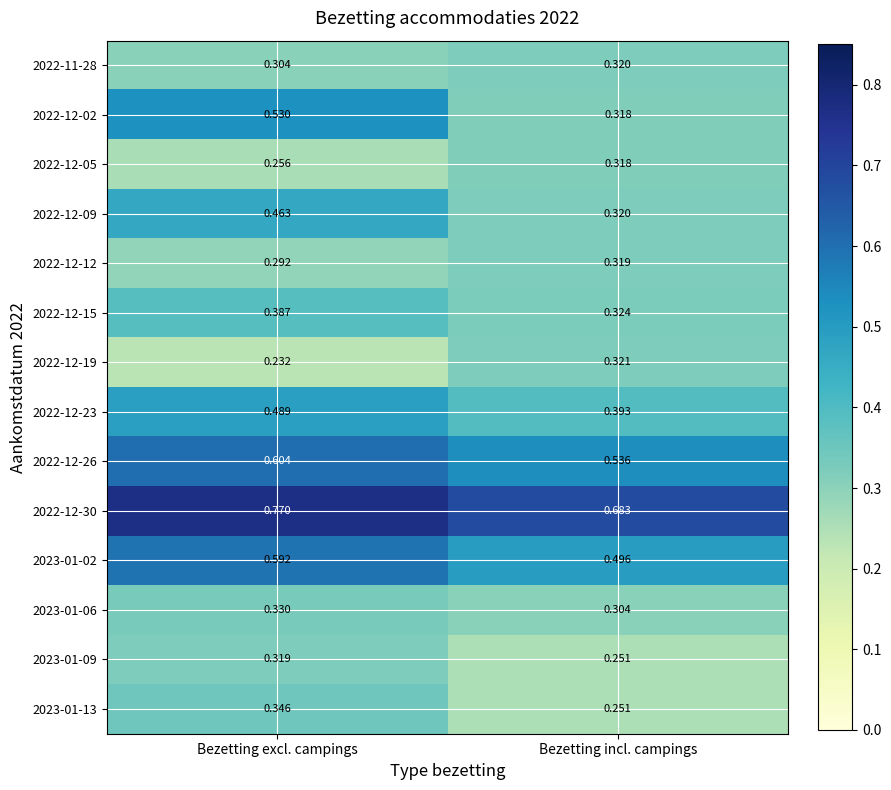

Count the number of data series in this chart.

14